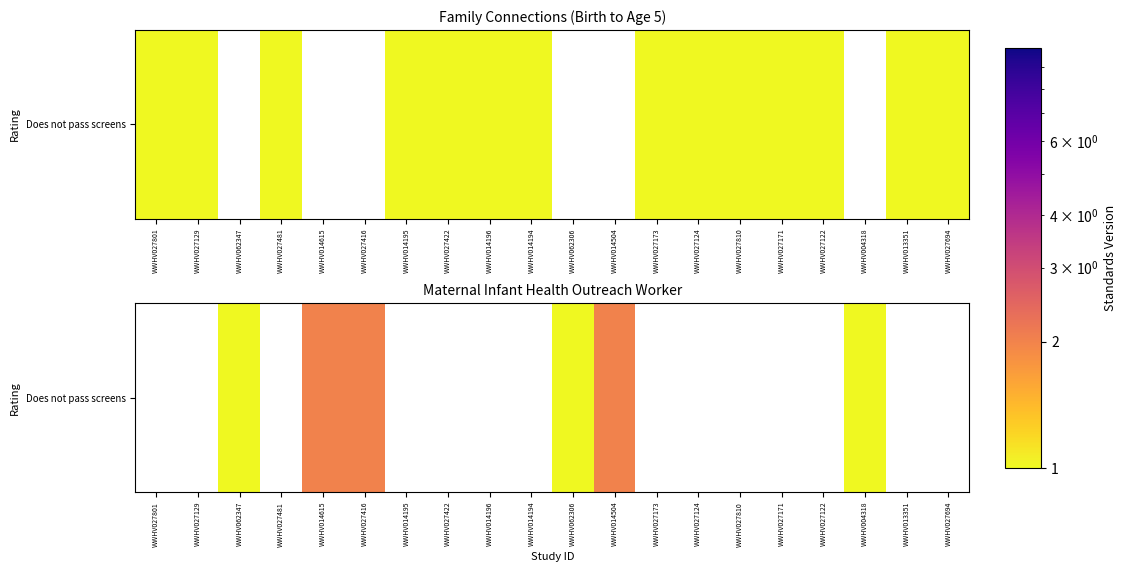

Which has a higher value, WWHV027481 or WWHV027171?

WWHV027481